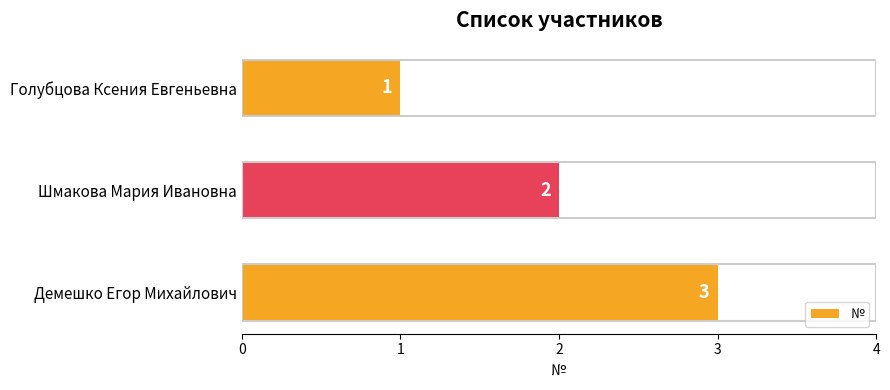

Does the chart contain stacked bars?

No